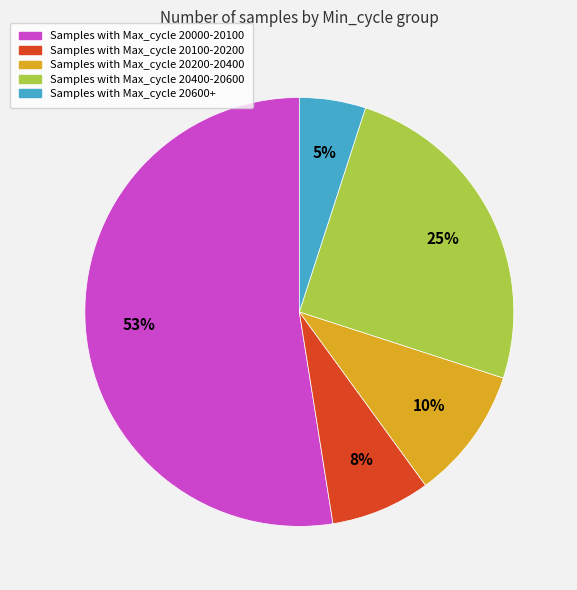

To the nearest percent, what is the average slice percentage?

20%